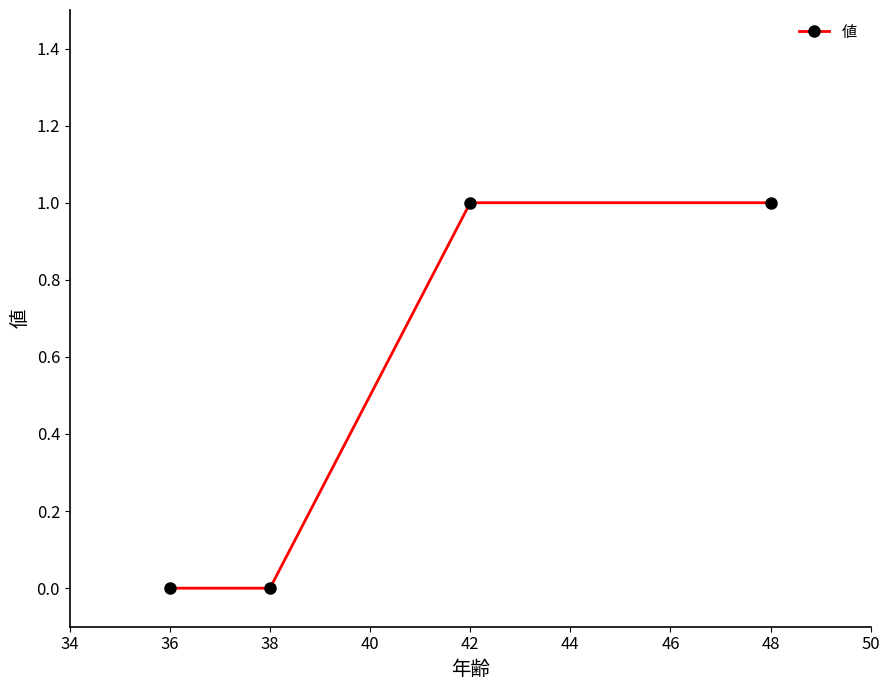

The value at 42 is 1. True or false?

True